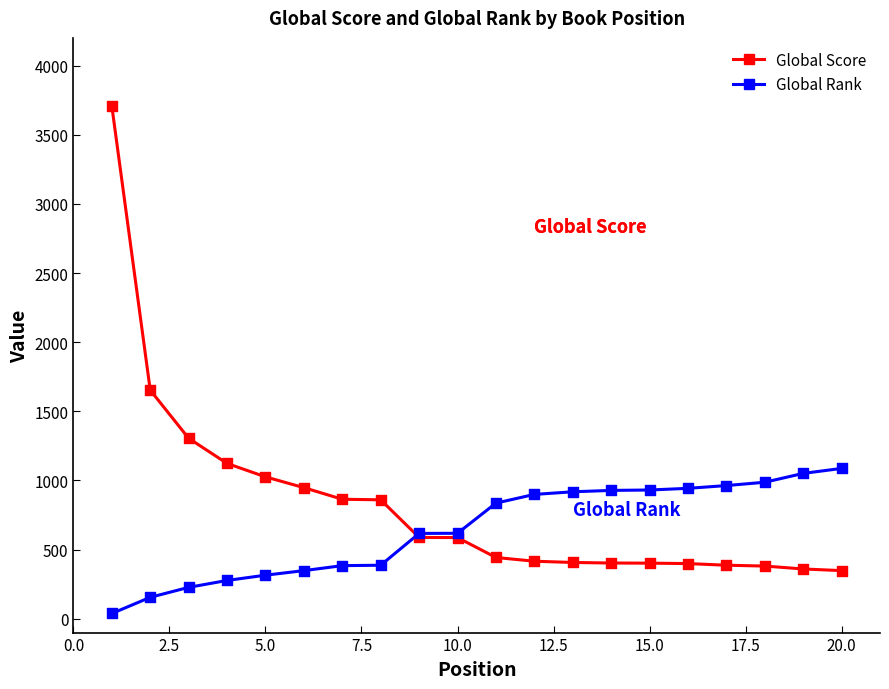

List the series in order of their overall mean, lowest first.

Global Rank, Global Score